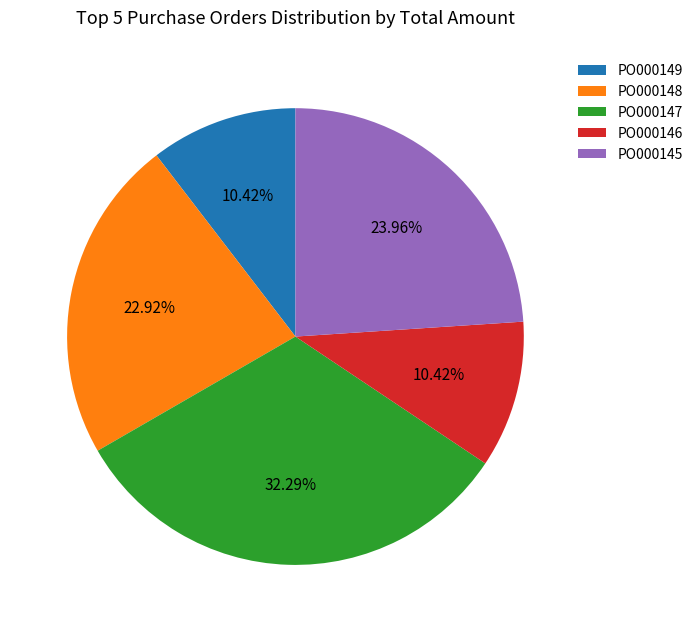

What portion of the pie excludes PO000149?

89.6%